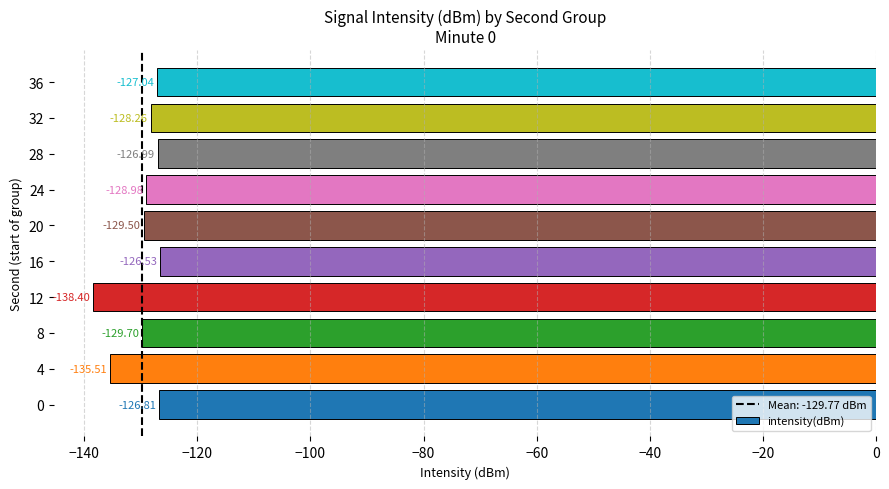

List the labels in order of value, largest first.

16, 0, 28, 36, 32, 24, 20, 8, 4, 12